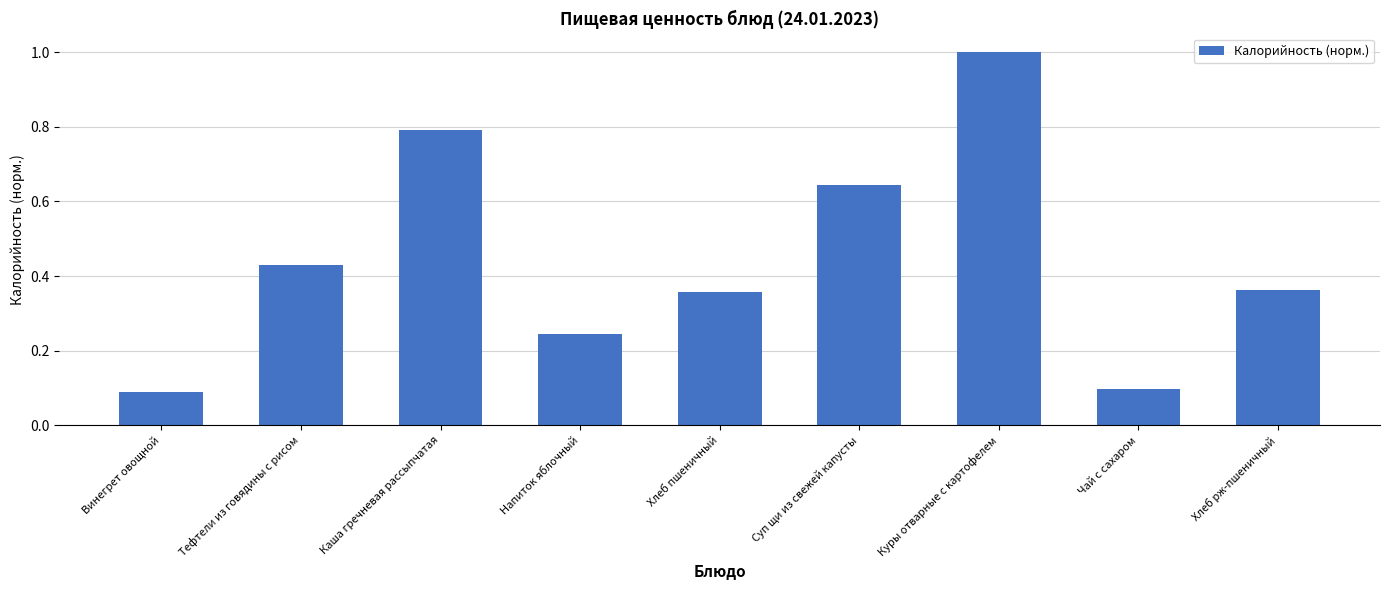

What is the maximum value shown in the chart?

1.0